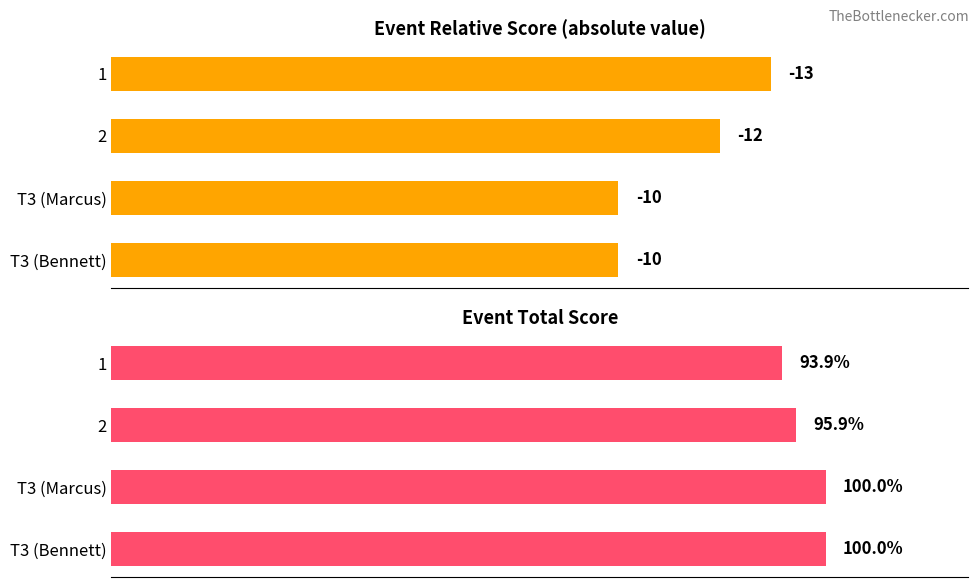

What is the value of the event_relative_score bar at the 1st from the left?

13